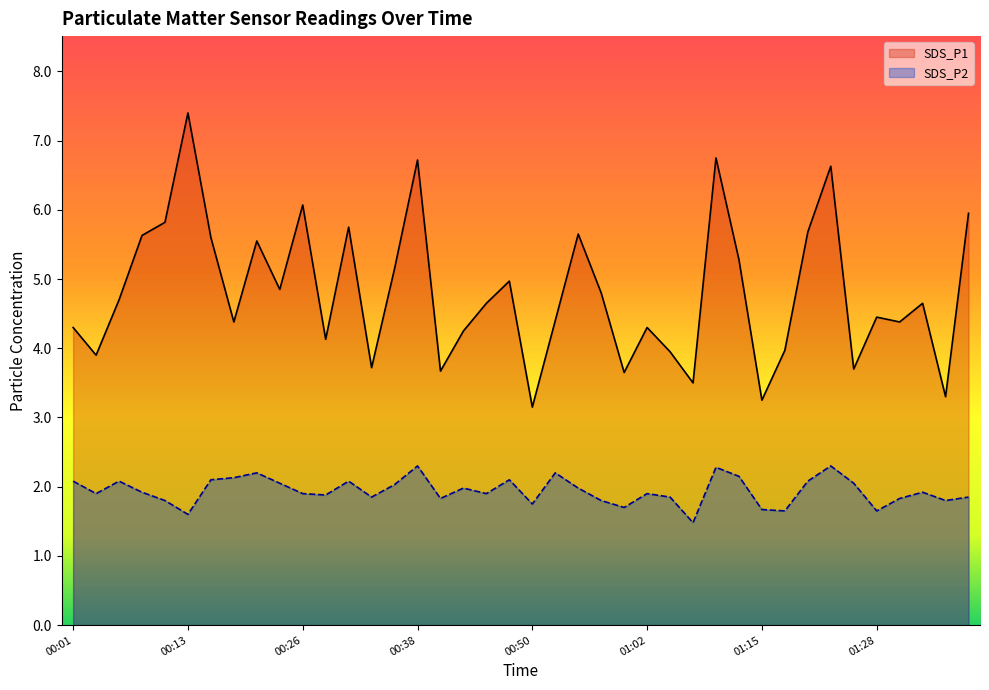

What is the label of the 31st point from the right?

00:23